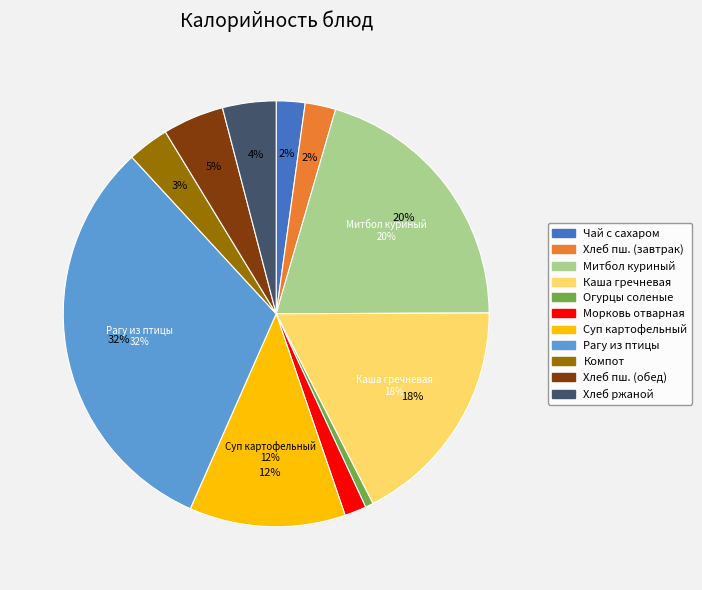

What is the smallest slice in the pie chart?

Огурцы соленые